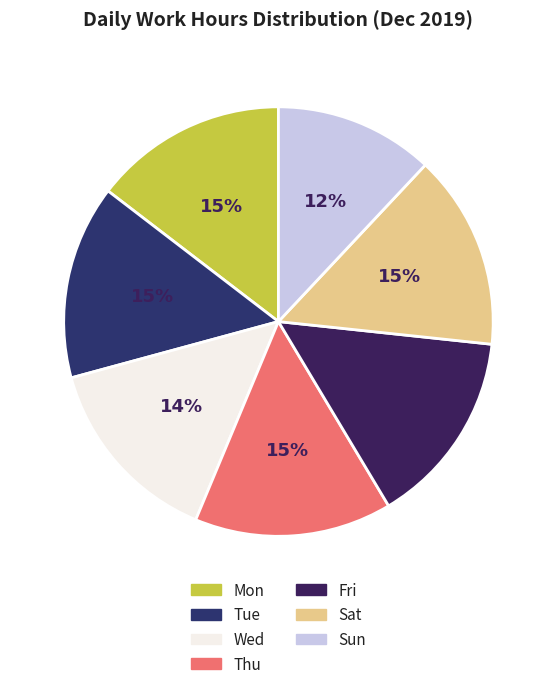

What is the change in value from Mon to Wed?

-0.1